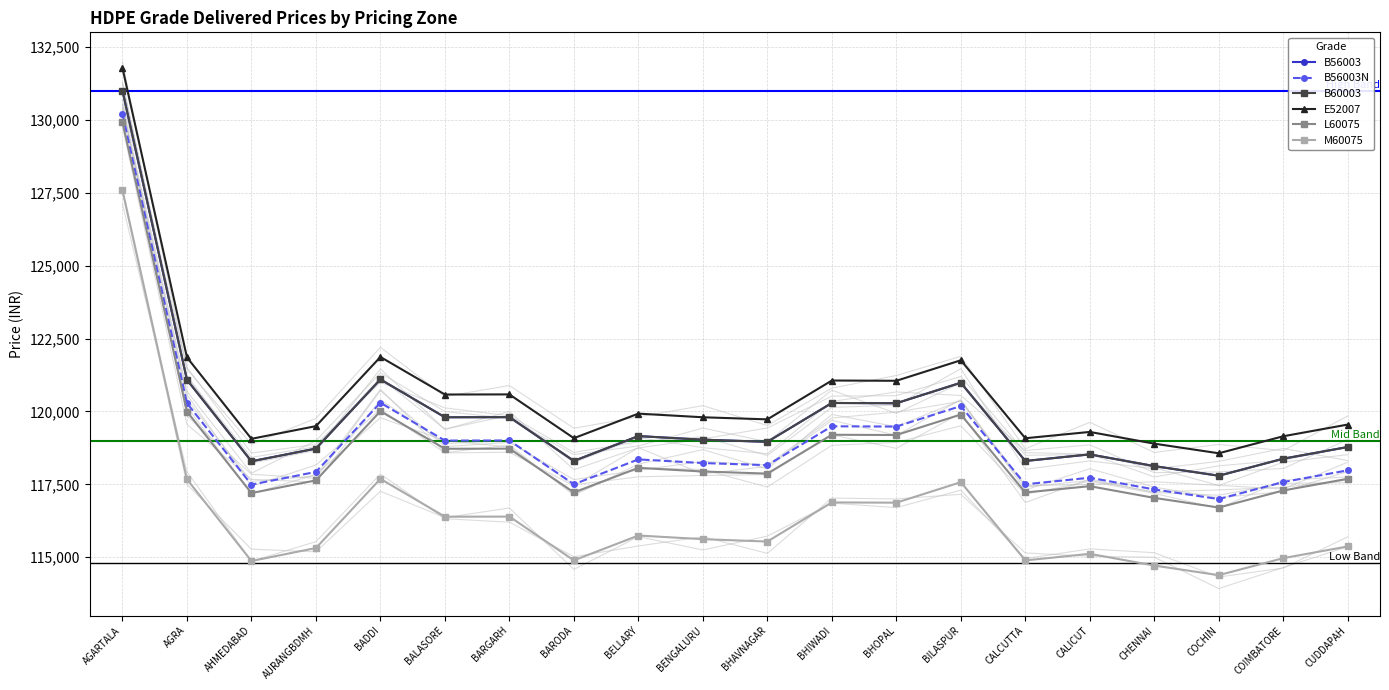

Where is B56003 nearest to the value 124397?

BADDI